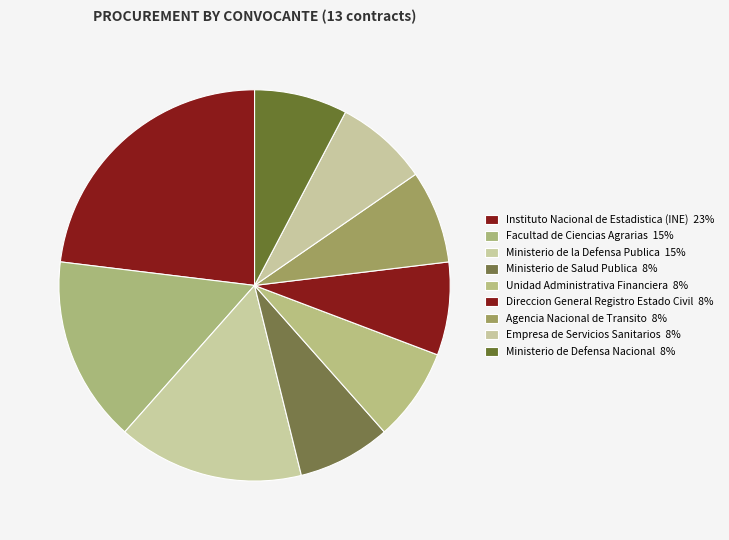

Which slice is the largest?

Instituto Nacional de Estadistica (INE)